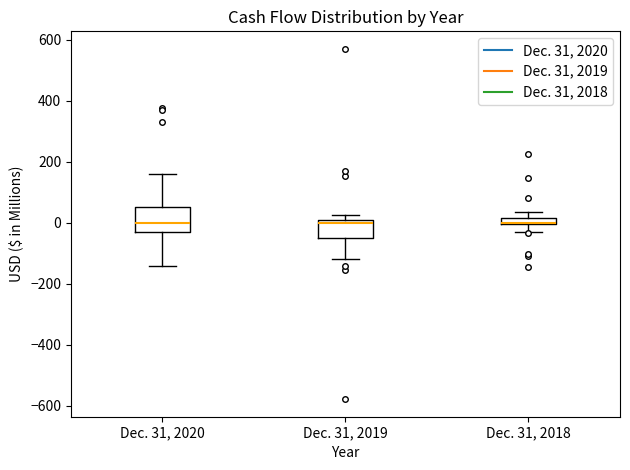

Which box is the tallest, from its lower edge to its upper edge?

Dec. 31, 2020